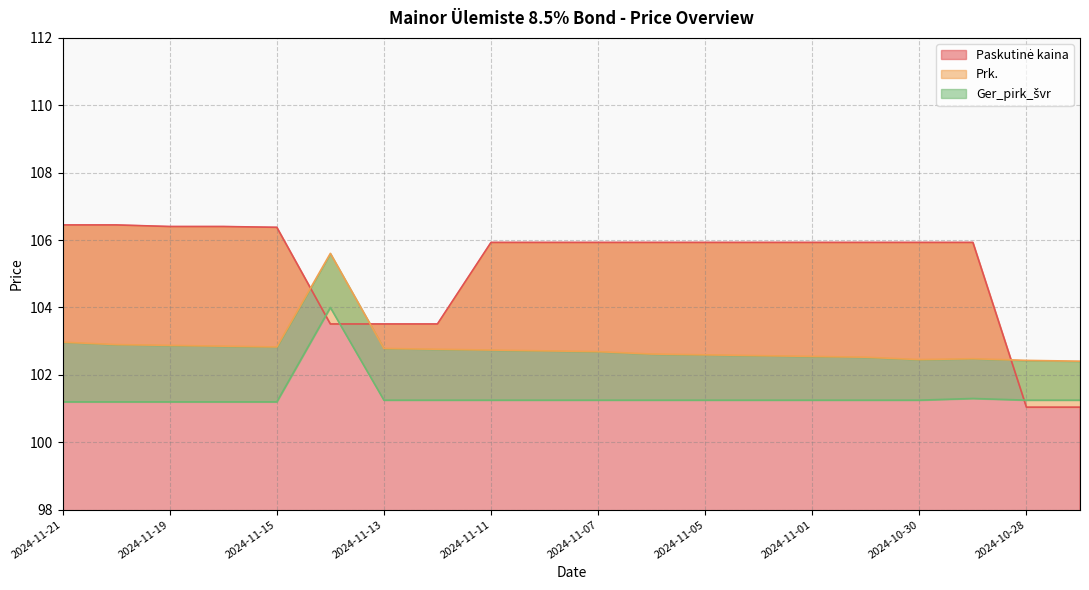

What is the difference between the second highest and second lowest values in the Prk. series?

0.5